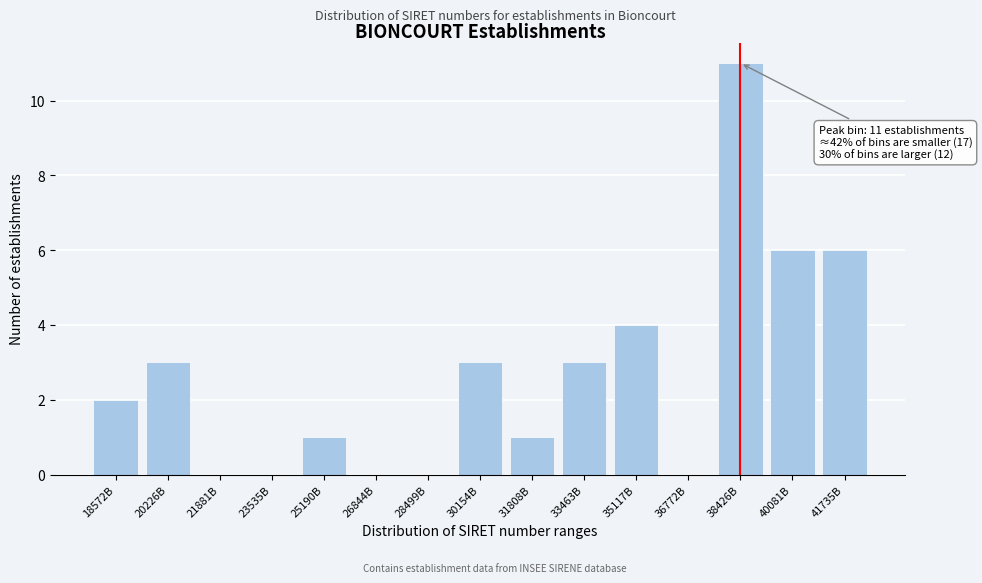

Reading left to right, transcribe all the data shown in this chart.

18572B=2	20226B=3	21881B=0	23535B=0	25190B=1	26844B=0	28499B=0	30154B=3	31808B=1	33463B=3	35117B=4	36772B=0	38426B=11	40081B=6	41735B=6